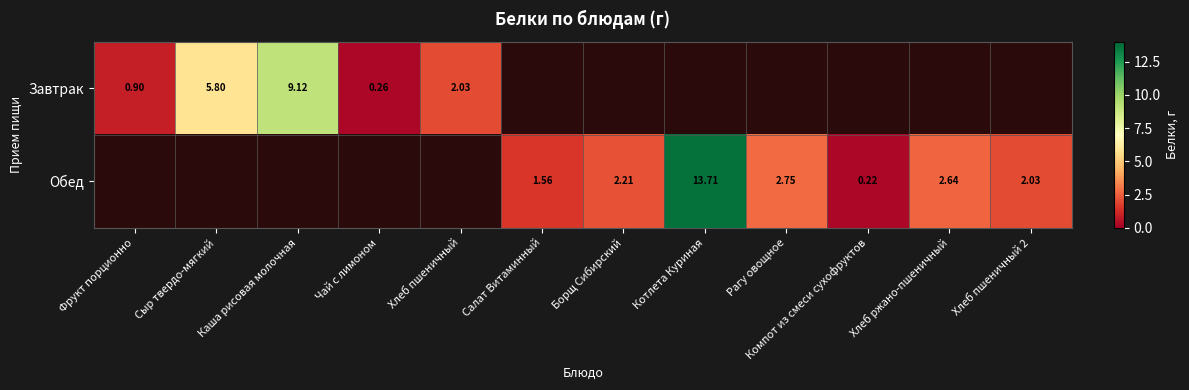

List the series in order of their overall mean, lowest first.

Завтрак, Обед